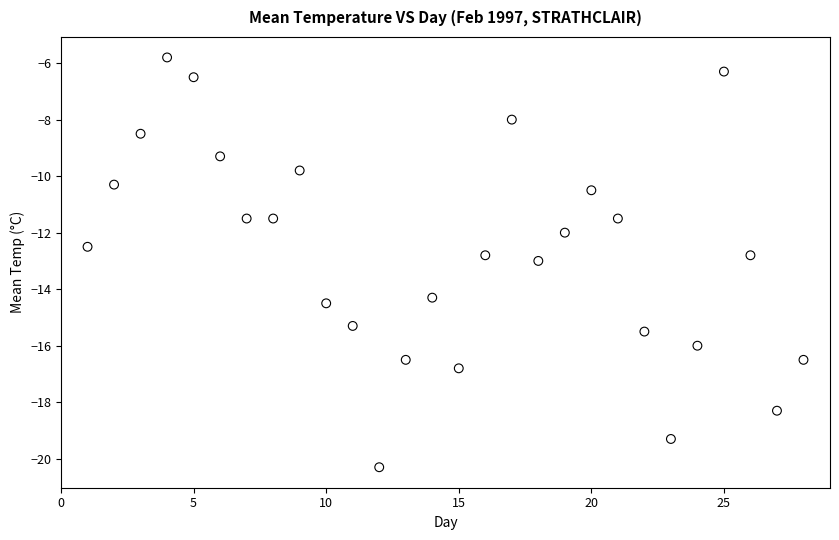

What is the range of Y values (max minus min)?

14.5